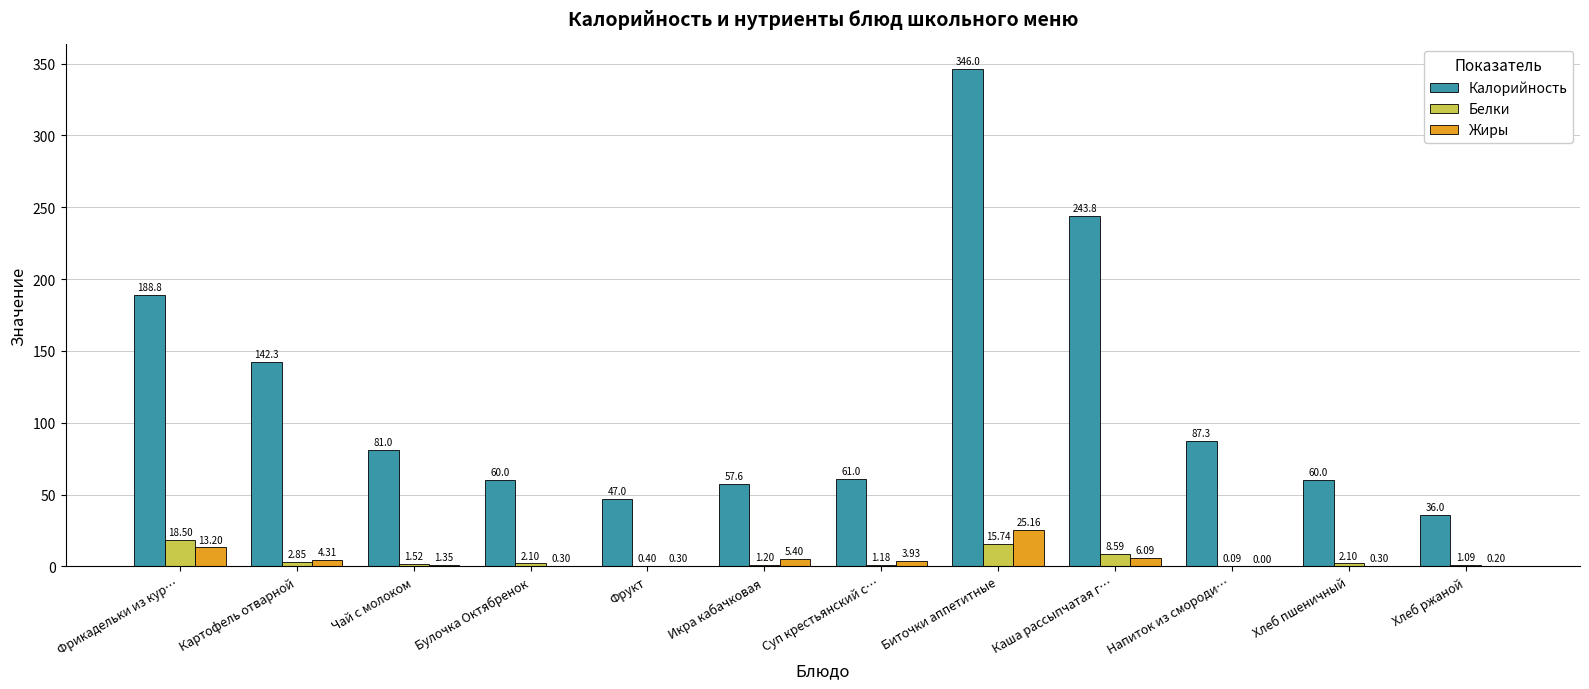

Which series has the largest total across all categories?

Калорийность